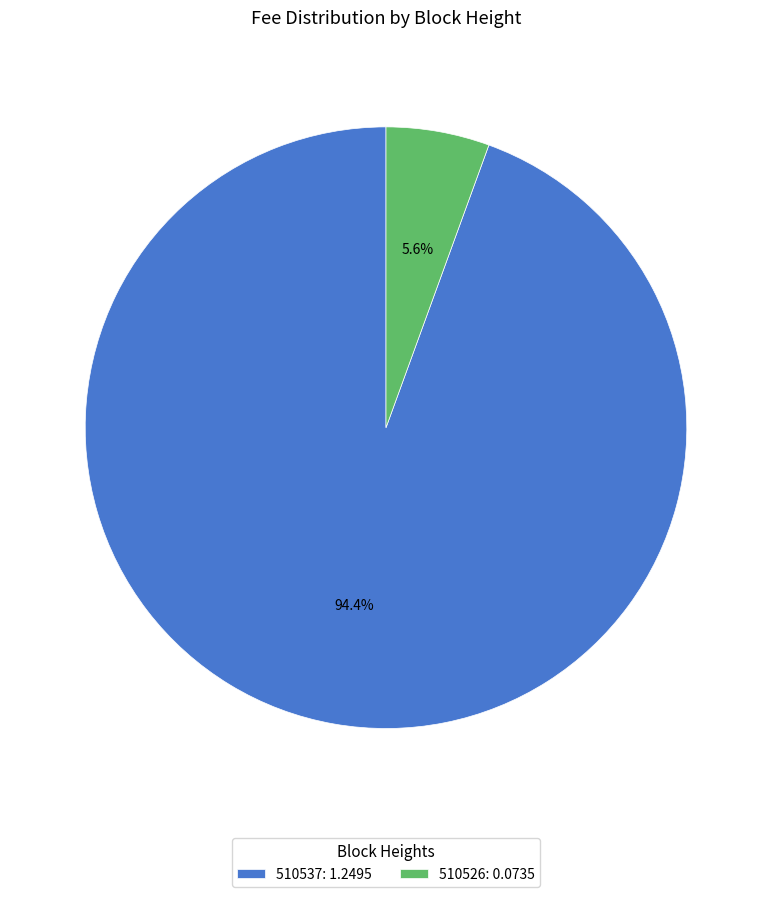

To the nearest percent, what is the combined percentage of 510537 and 510526?

100%